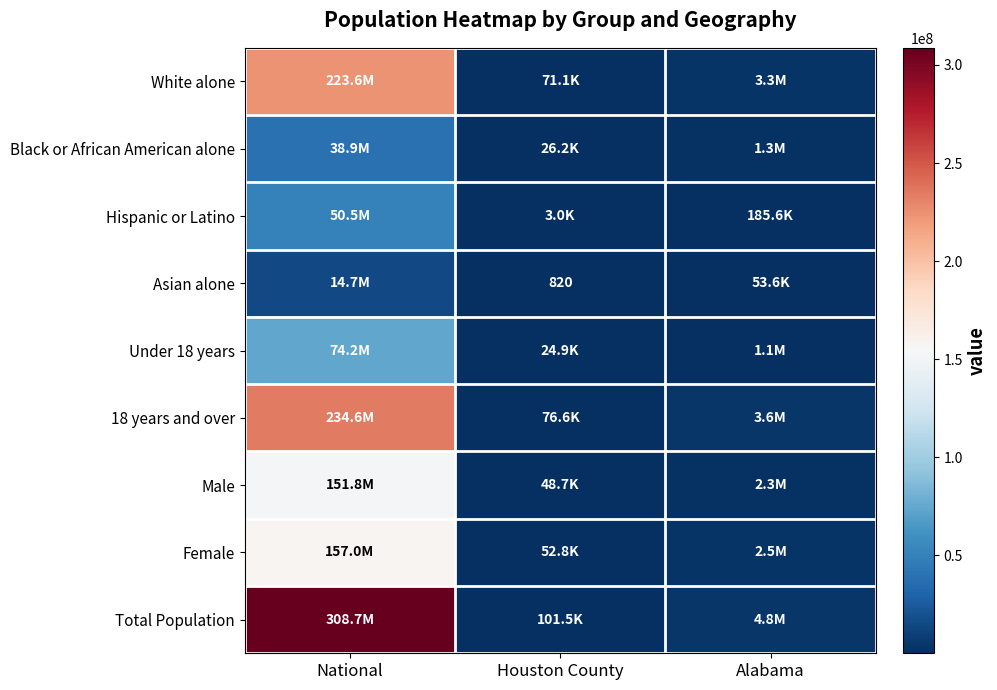

What is the total value across all series at Alabama?

19105110